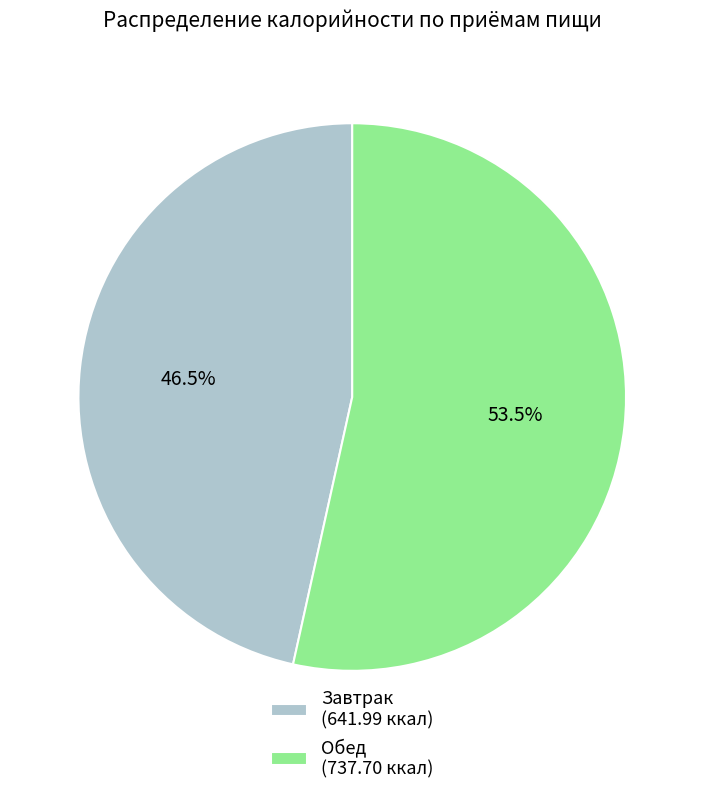

Does any single category account for the majority?

Yes